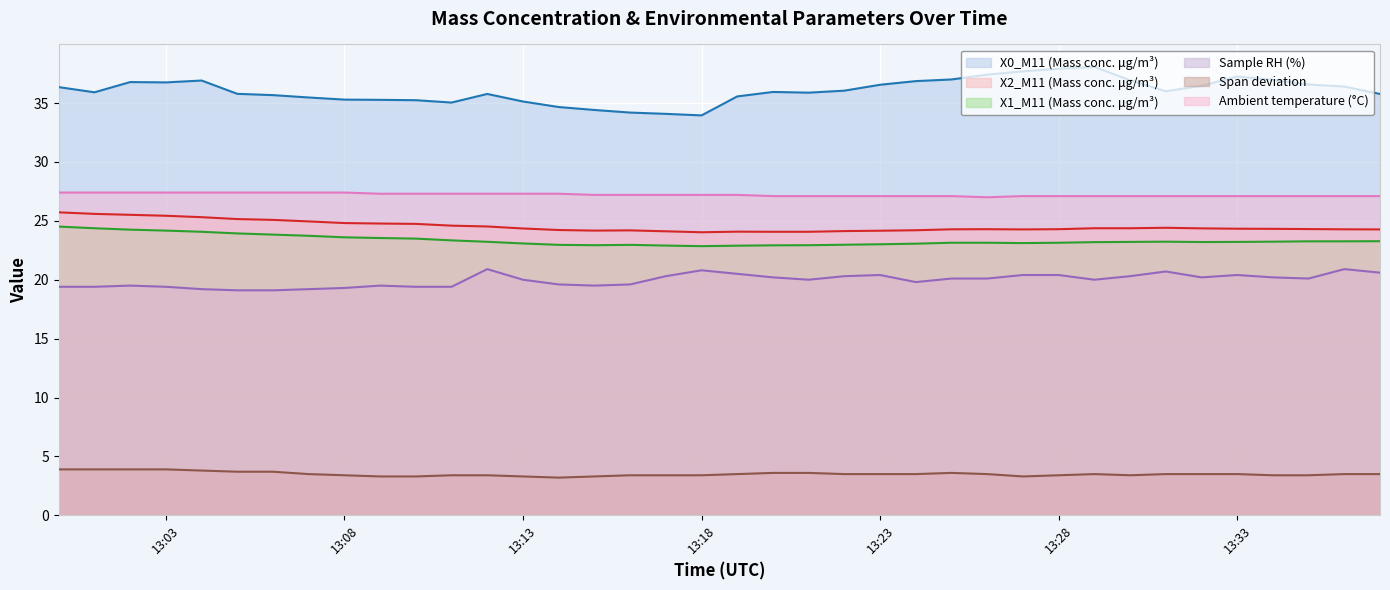

True or false: X2_M11 (Mass conc. μg/m³) and Ambient temperature (°C) cross at least once.

False